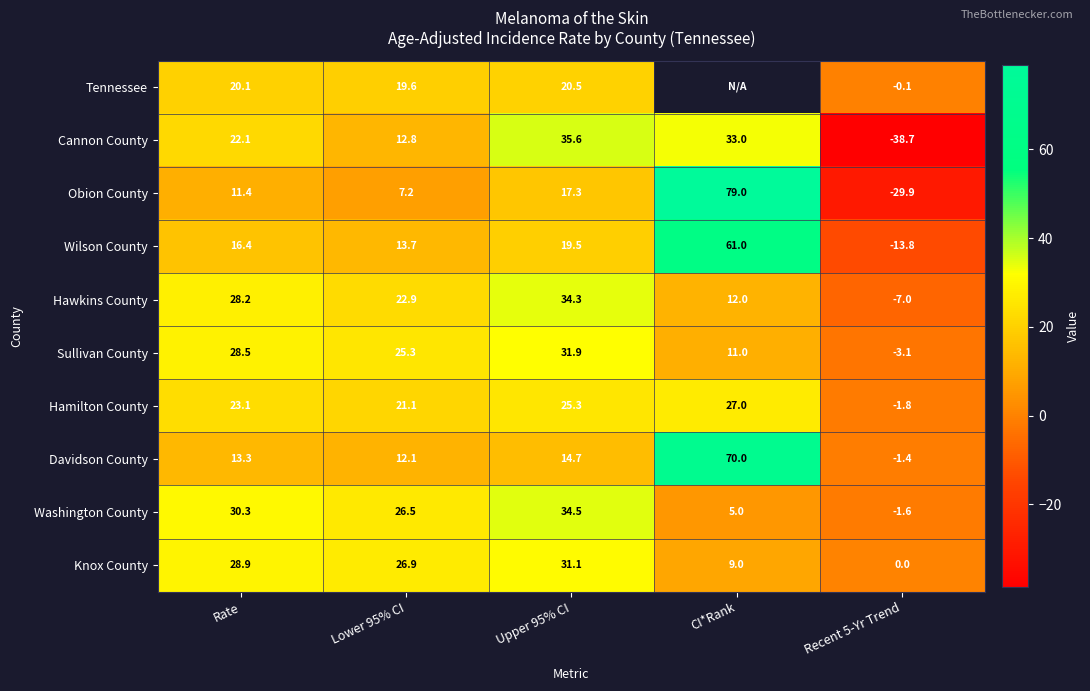

Which label corresponds to the largest value in the chart?

CI*Rank